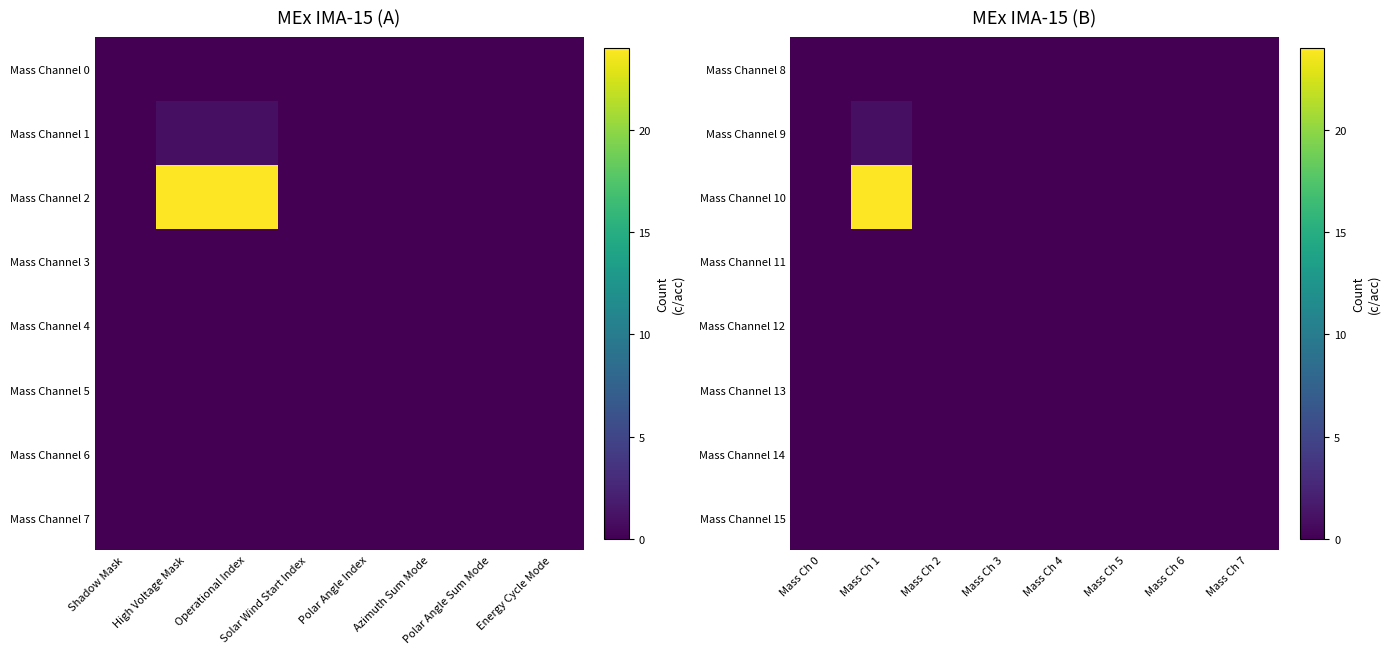

The value of Mass Channel 9 at Mass Ch 6 is 0. True or false?

False